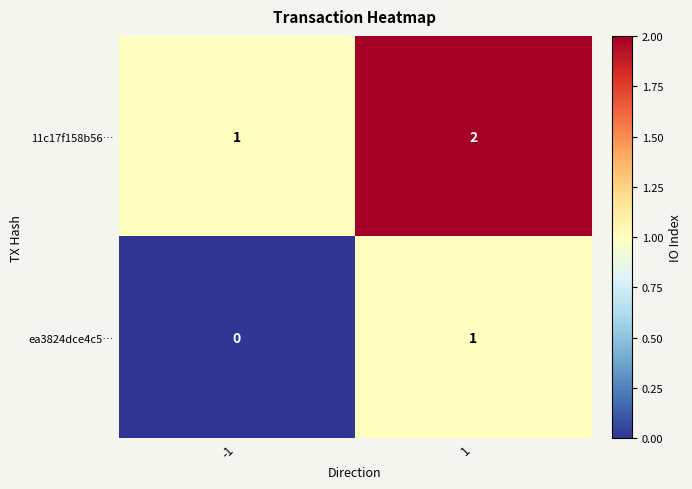

List the series in order of their peak value, highest first.

11c17f158b56…, ea3824dce4c5…